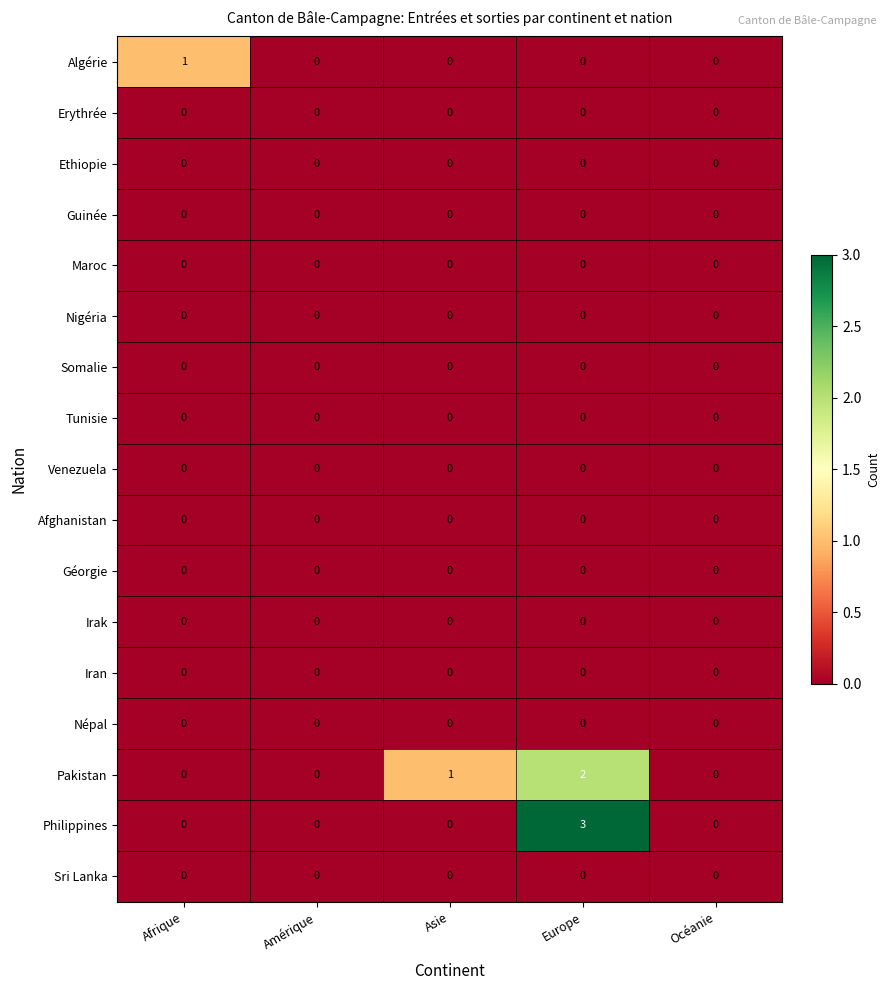

Which series has the widest spread of values?

Philippines